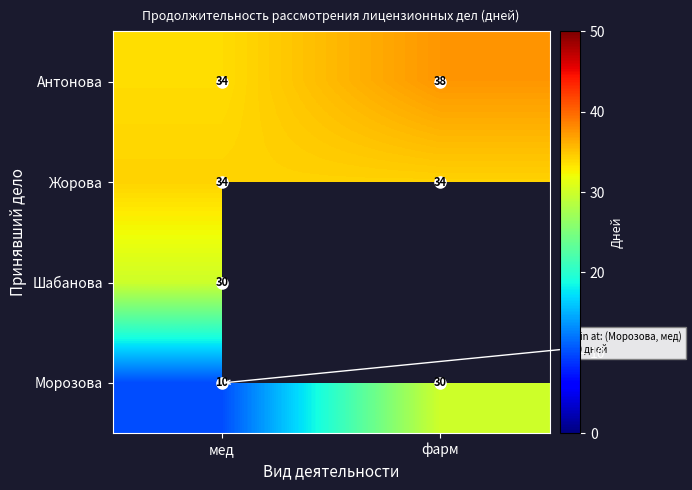

What is the difference between the Морозова values at мед and фарм?

20